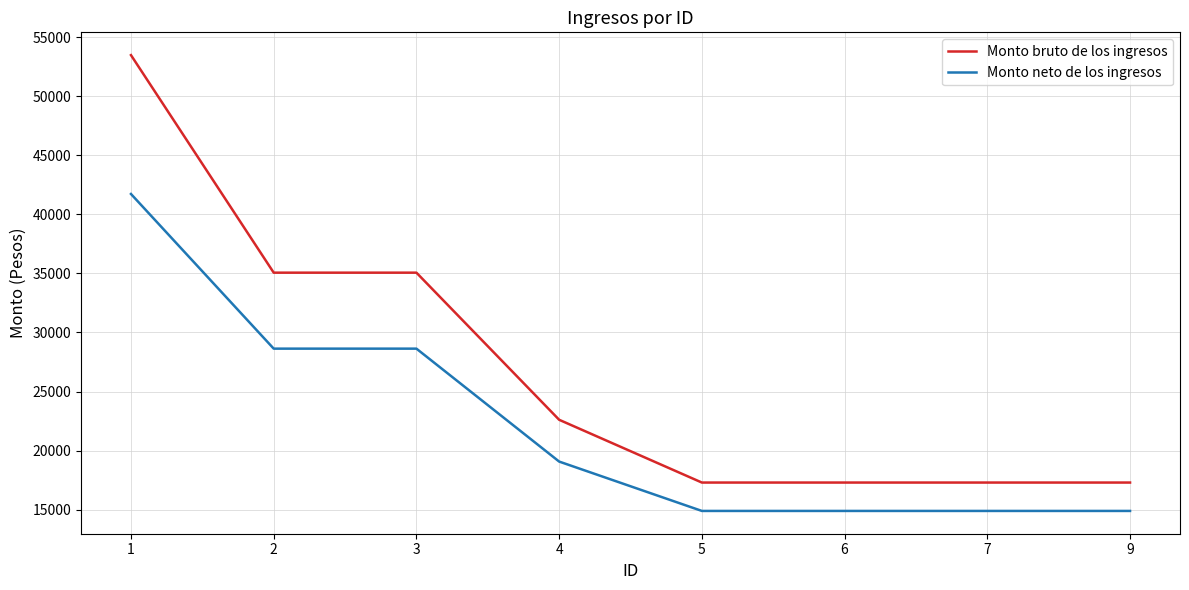

What is the difference between the second highest and second lowest values in the Monto neto de los ingresos series?

13733.0